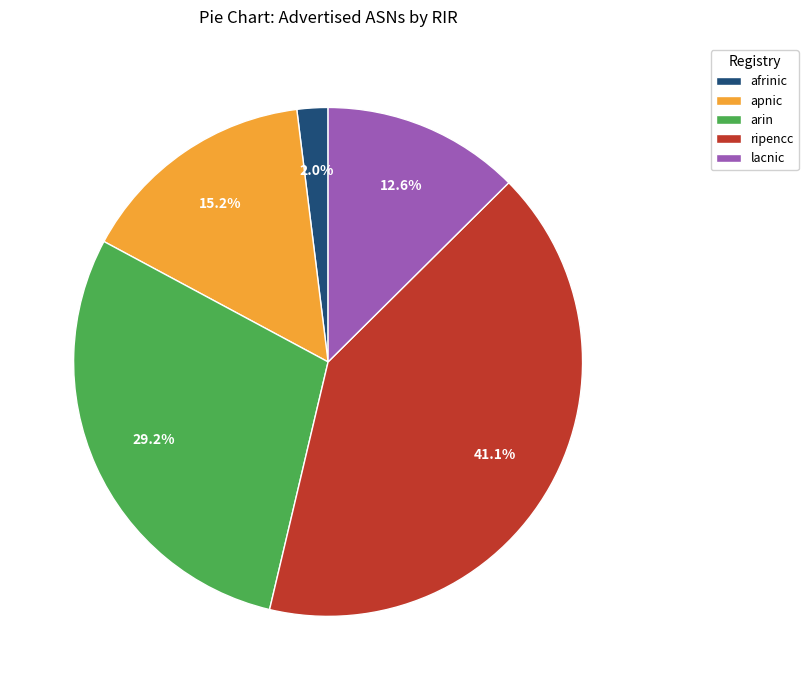

To the nearest percent, what is the difference between the largest and smallest slice percentages?

39%